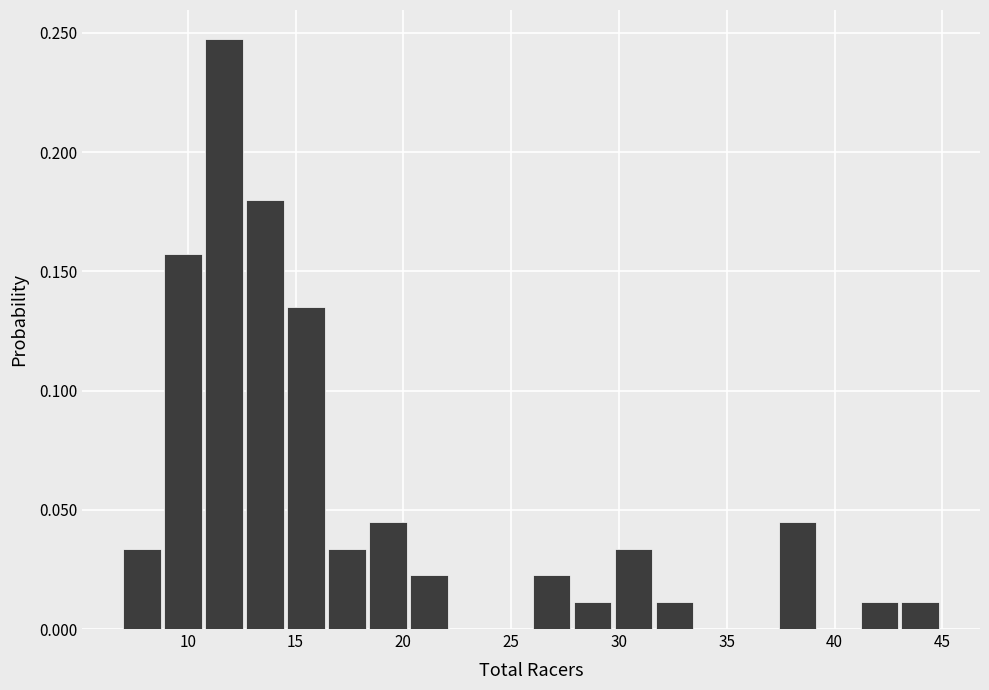

Around what value on the x-axis is the tallest bar? Give the approximate position of its centre, as read against the axis.

11.5